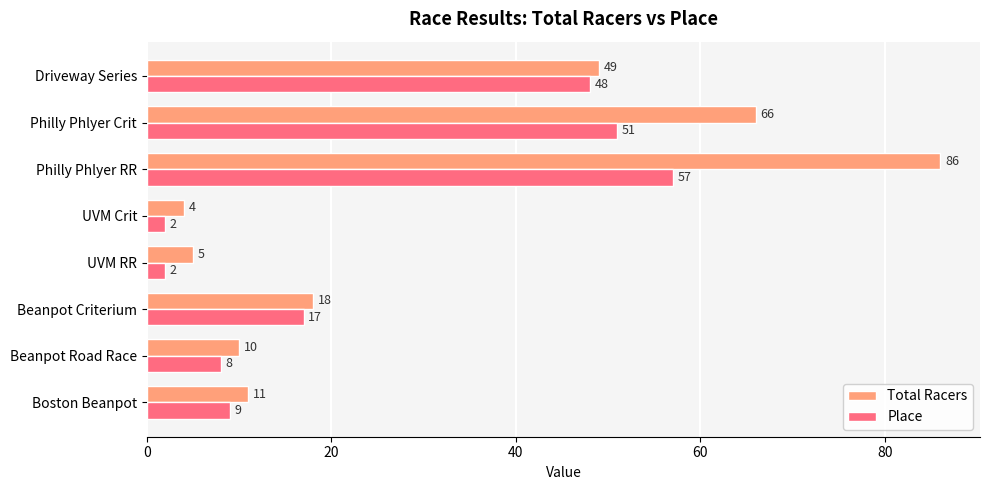

Is the value of Total Racers at Beanpot Criterium greater than the value of Place at Philly Phlyer Crit?

No